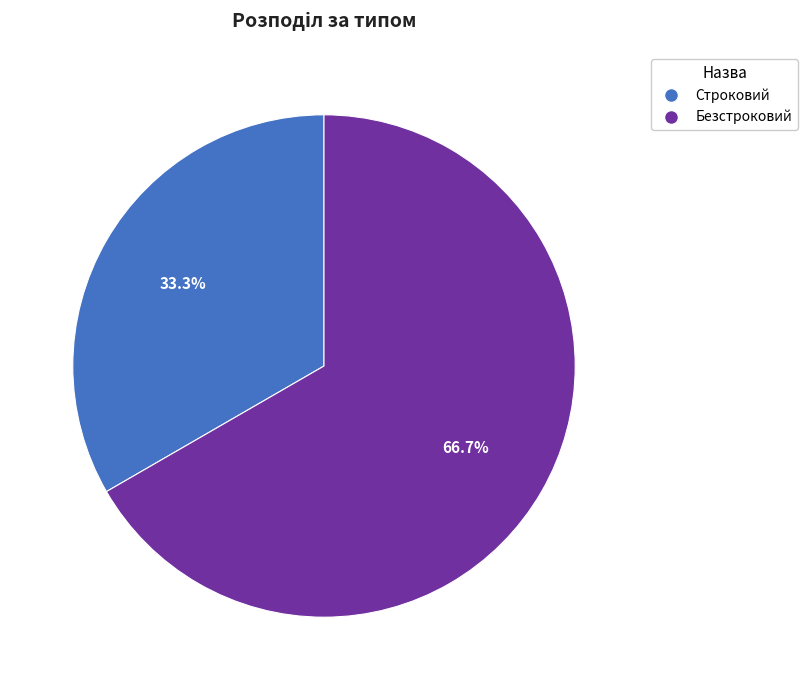

Is Строковий the majority of the pie?

No